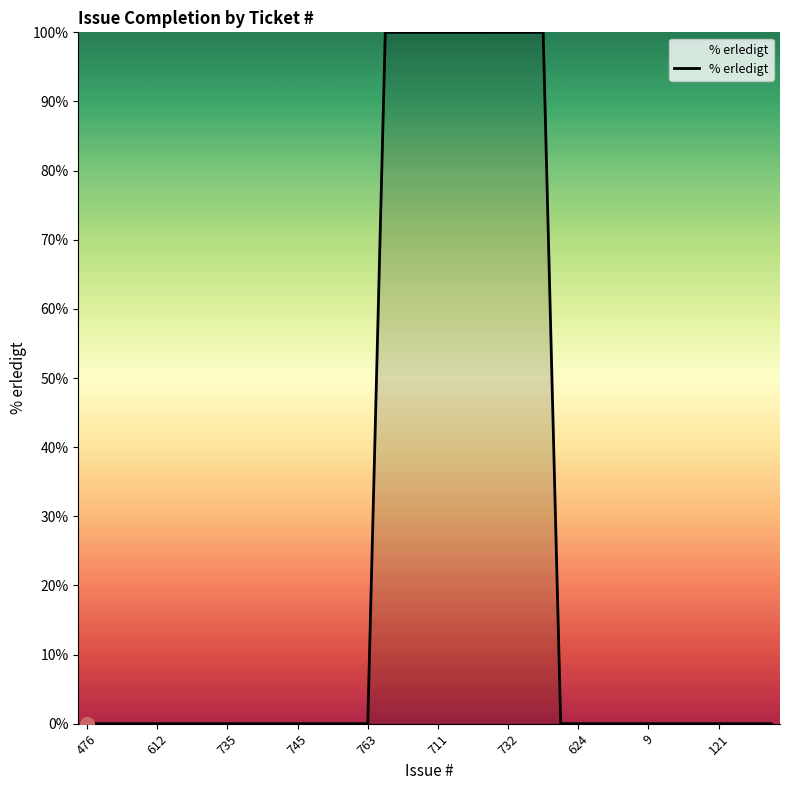

Reading left to right, what are all the values shown in this chart?

0	0	0	0	0	0	0	0	0	0	0	0	0	0	0	0	0	100	100	100	100	100	100	100	100	100	100	0	0	0	0	0	0	0	0	0	0	0	0	0